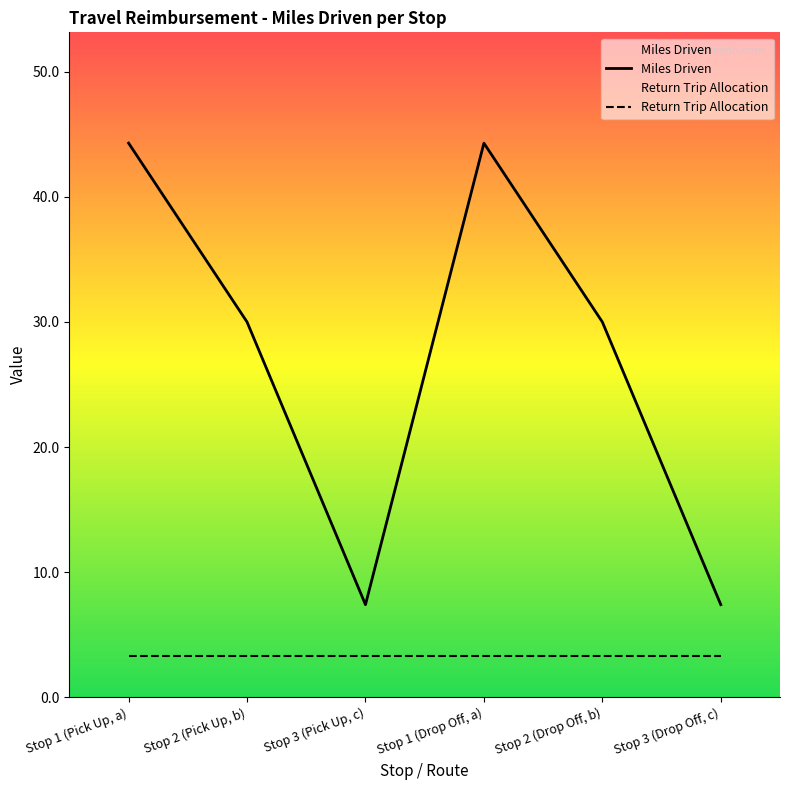

Where does the Miles Driven series first go above 30?

Stop 1 (Pick Up, a)